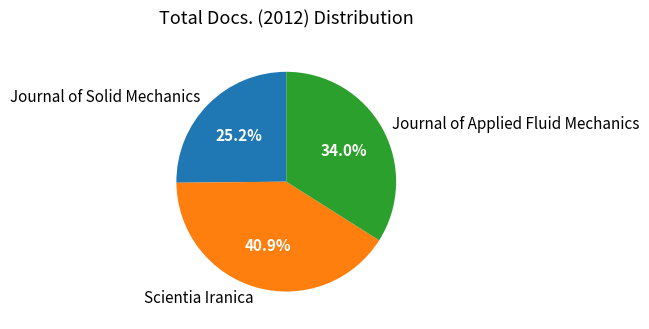

Is it true that Journal of Applied Fluid Mechanics is 34% of the pie?

True